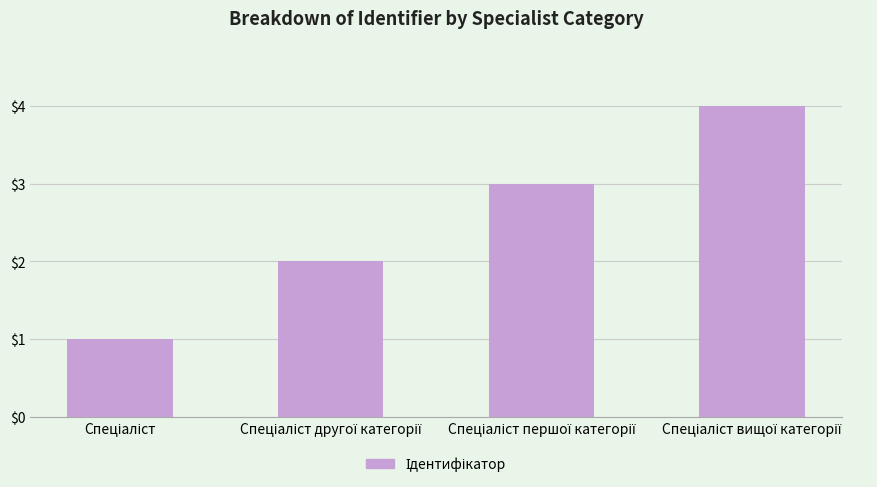

What is the difference between the maximum and minimum values?

3